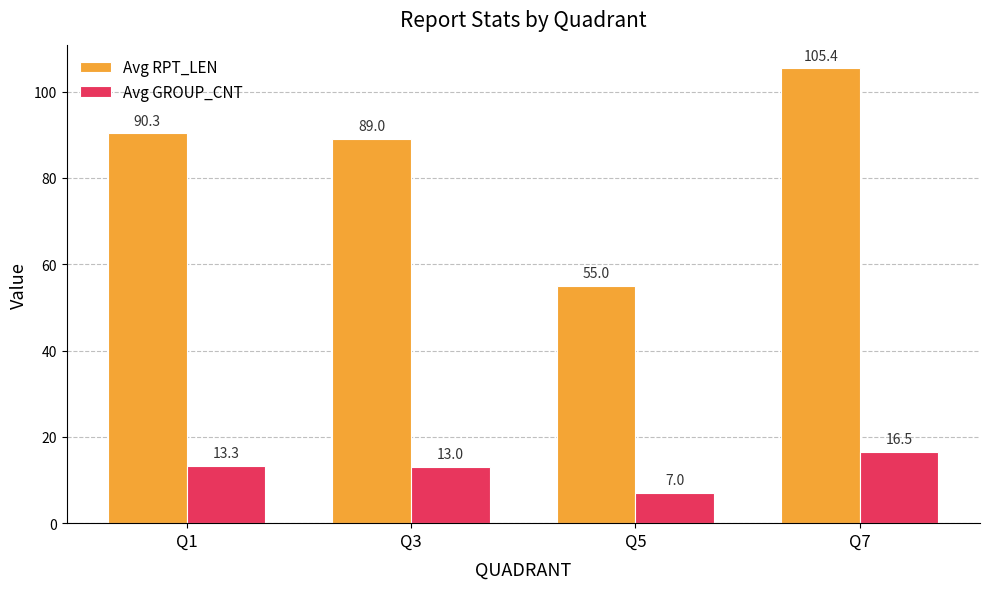

What is the value of the Avg GROUP_CNT bar at the 2nd from the left?

13.0